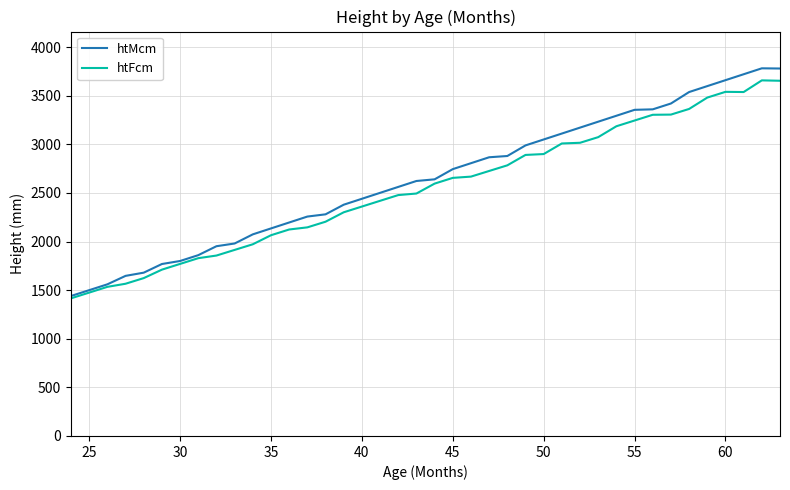

List the series in order of their overall mean, highest first.

htMcm, htFcm